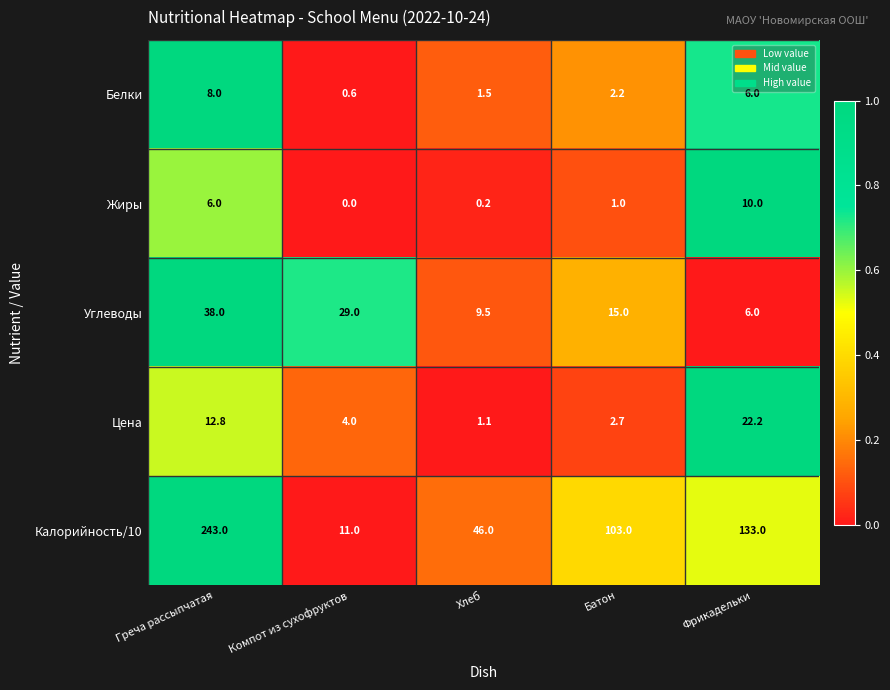

What is the average value of the Калорийность/10 series?

107.2